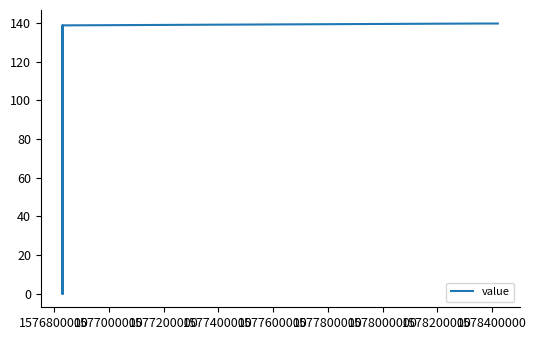

How many distinct data groups are displayed?

1